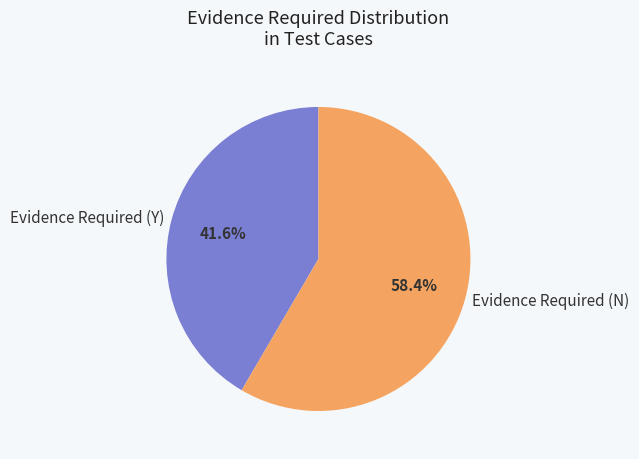

To the nearest percent, what is the difference between the largest and smallest slice percentages?

17%